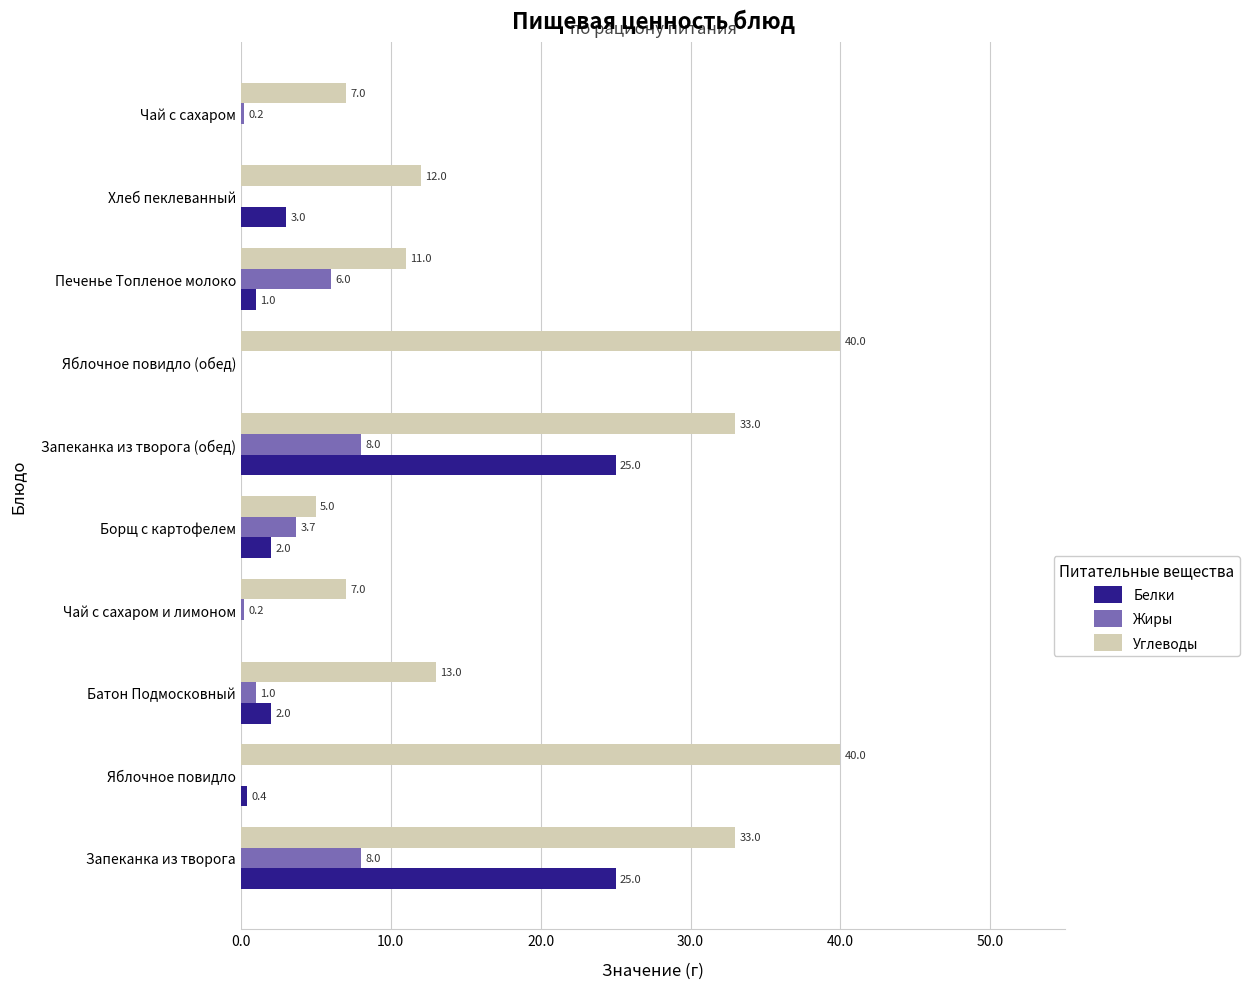

Read the Углеводы value at Запеканка из творога (обед).

33.0